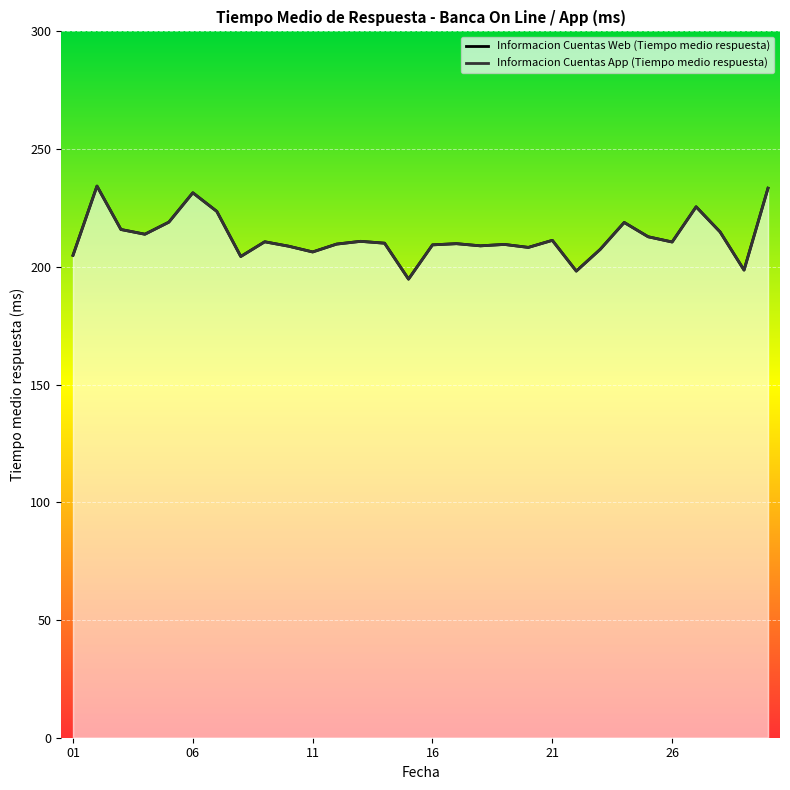

Which series has the largest total across all categories?

Informacion Cuentas Web (Tiempo medio respuesta) (line)